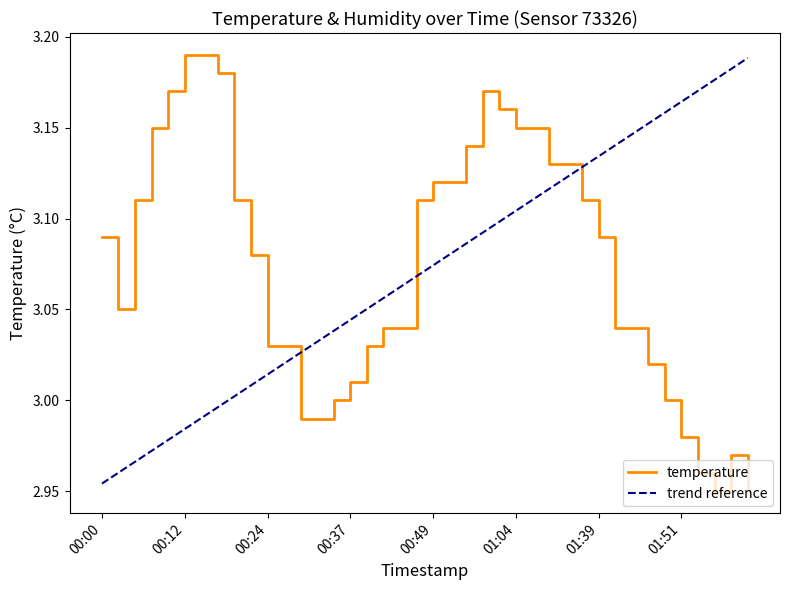

How many intersections are there between temperature and trend reference?

3